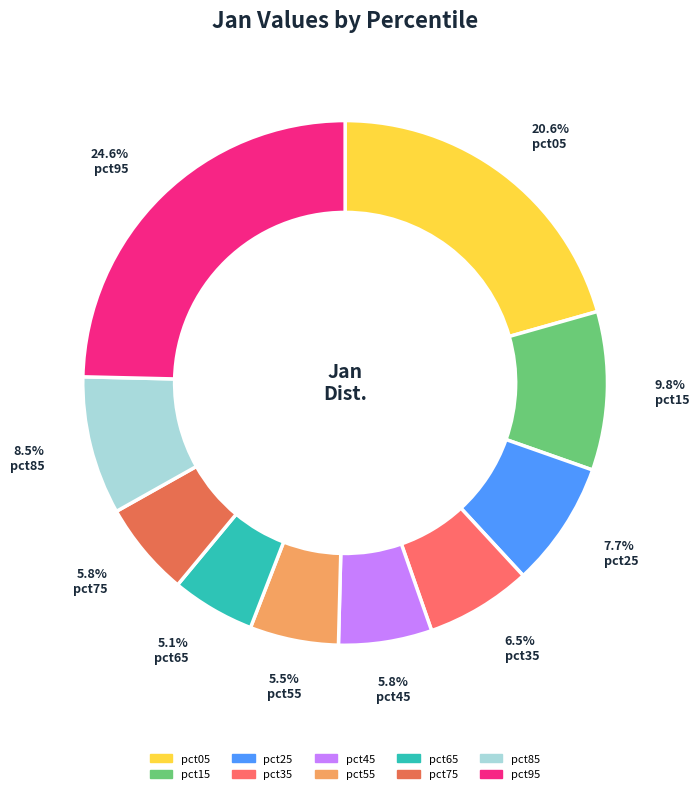

Which category has the smallest portion of the pie?

pct65